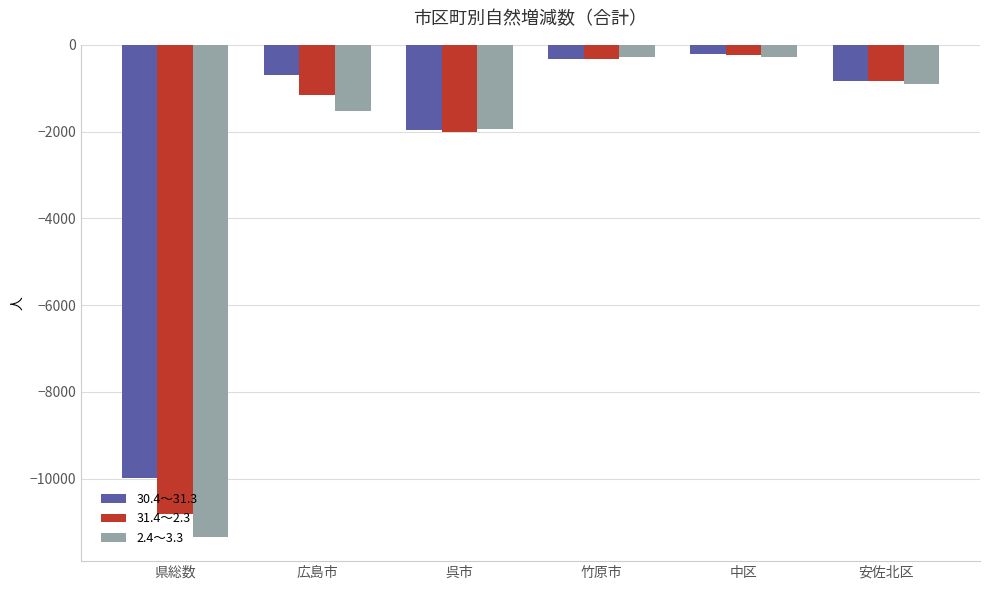

What is the label of the 4th bar from the right?

呉市